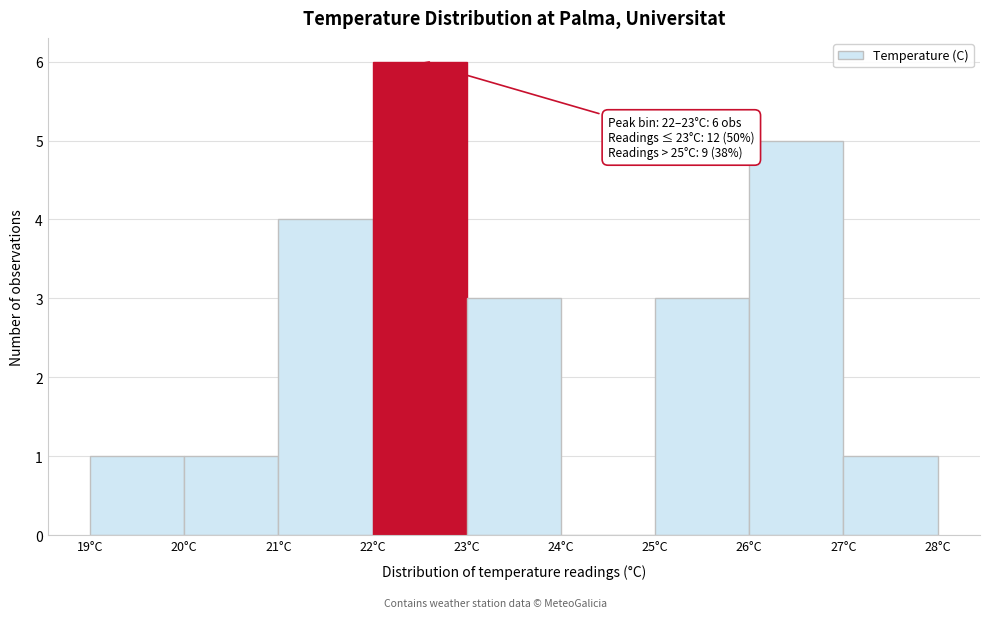

Over which range of the x-axis is the bar tallest?

22 to 23